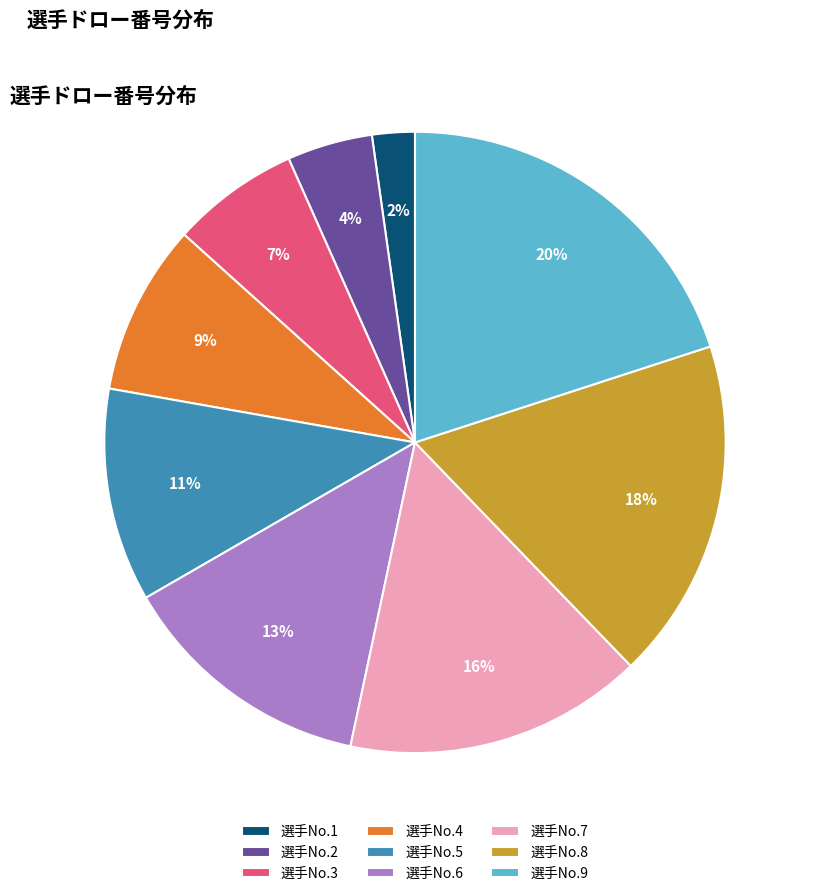

How many segments does this pie chart have?

9